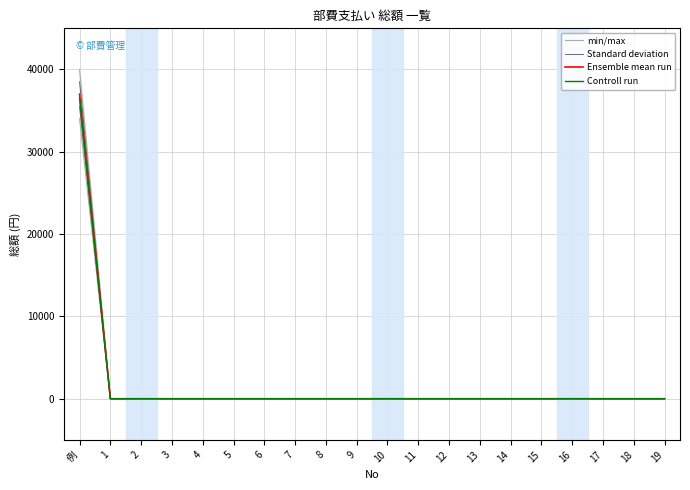

What is the label of the 14th point from the left?

13